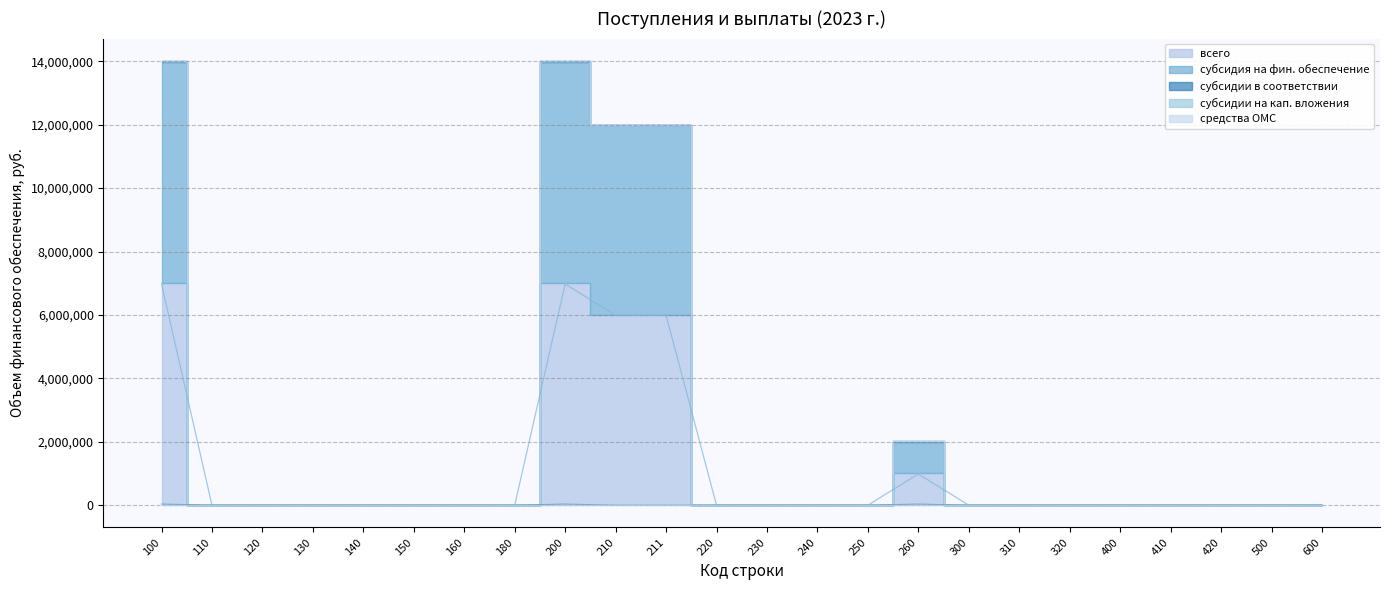

What is the greatest value displayed?

7007377